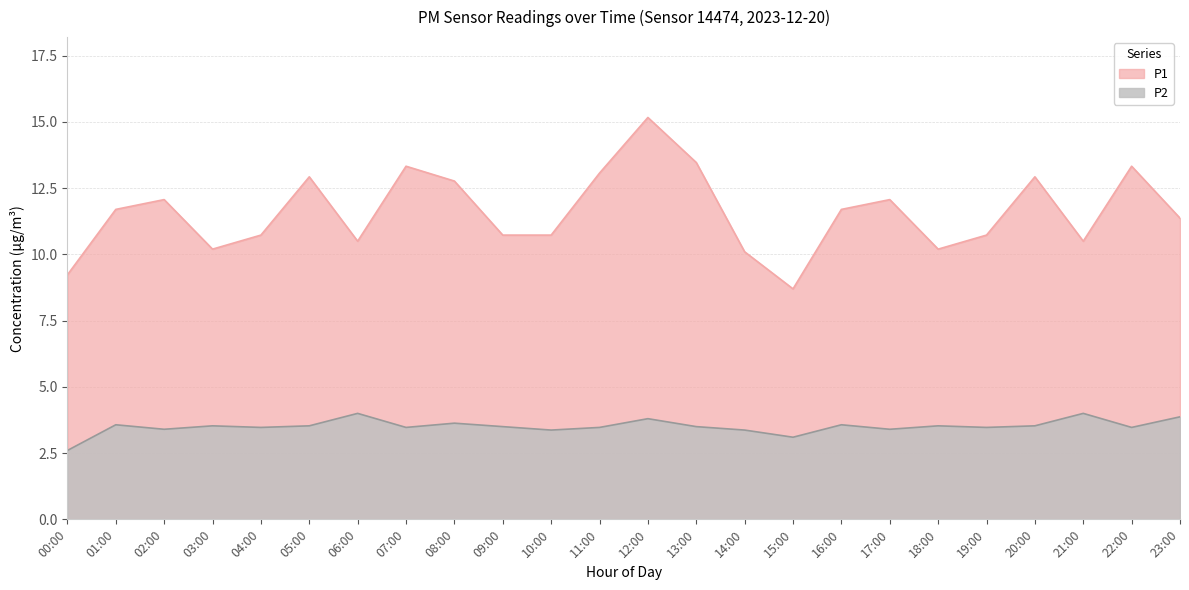

At which label does P1 first exceed 11?

01:00